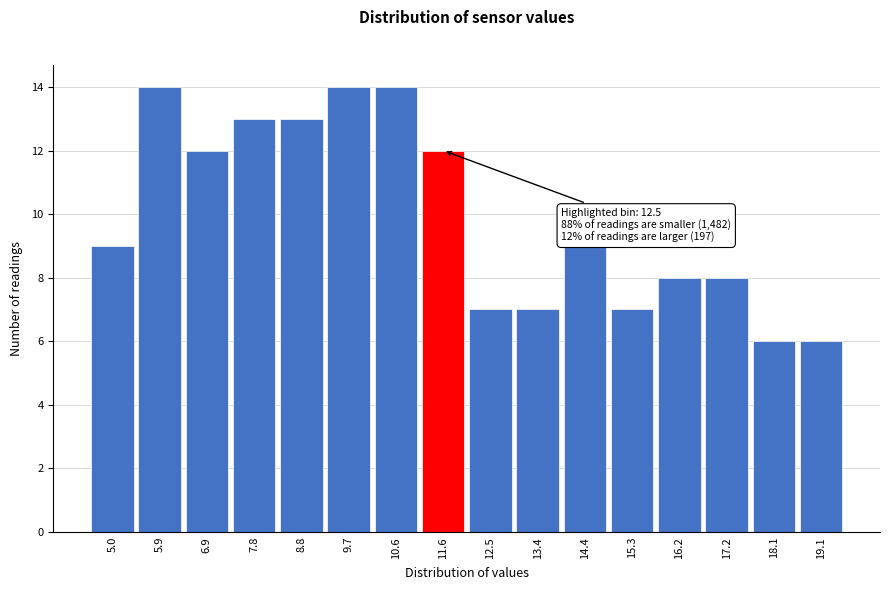

Reading left to right, list all the values displayed in this chart.

9	14	12	13	13	14	14	12	7	7	9	7	8	8	6	6